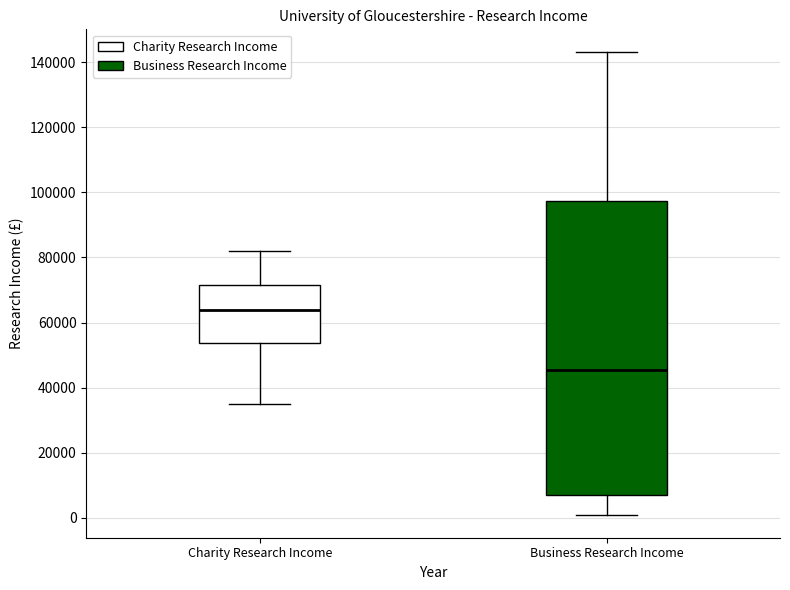

Comparing the boxes themselves (not the whiskers), which one is the tallest?

Business Research Income